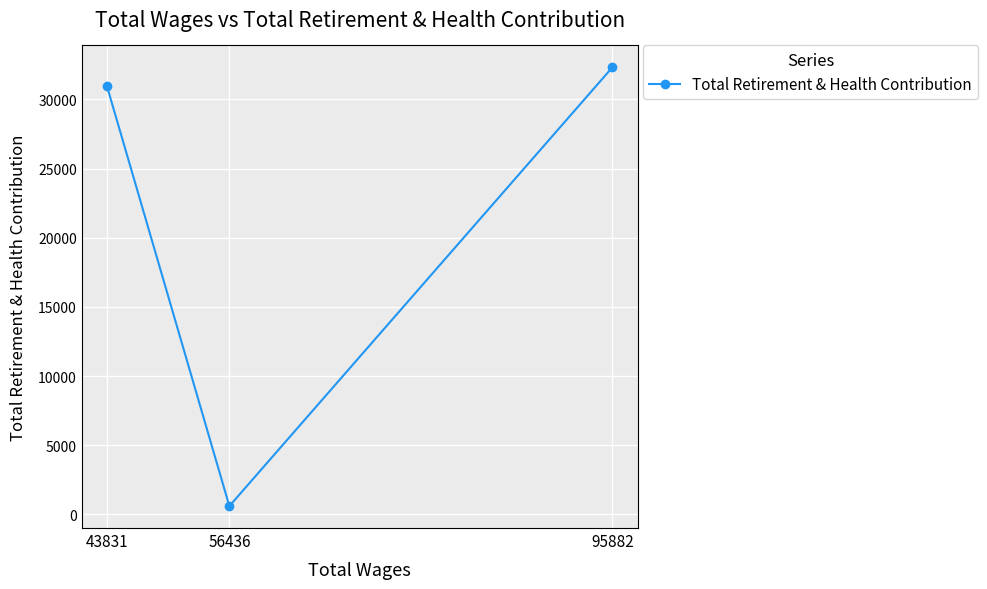

What is the value of the 1st point from the left?

30951